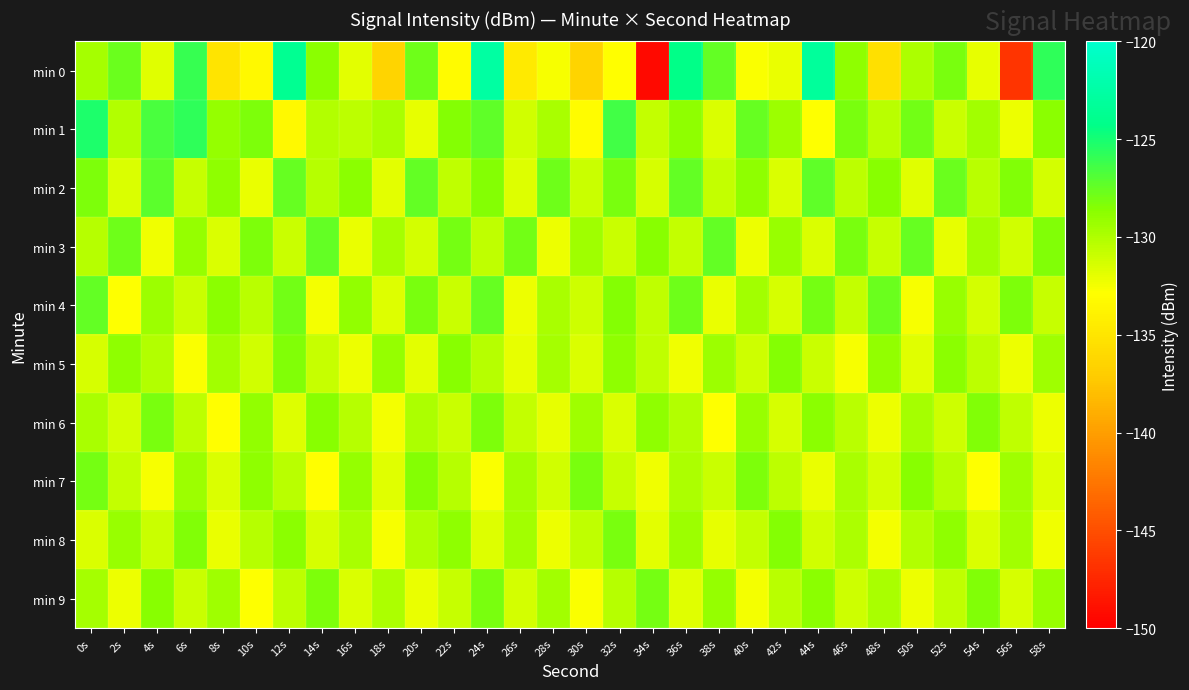

Reading left to right, extract all data points from this chart.

min 0: 0s=-129.6	2s=-127.7	4s=-131.7	6s=-126.1	8s=-135.0	10s=-133.3	12s=-123.6	14s=-128.7	16s=-131.8	18s=-136.5	20s=-127.8	22s=-133.1	24s=-122.6	26s=-134.5	28s=-132.6	30s=-136.4	32s=-132.9	34s=-149.4	36s=-124.2	38s=-127.5	40s=-132.7	42s=-132.2	44s=-123.1	46s=-128.9	48s=-135.4	50s=-129.9	52s=-128.2	54s=-132.0	56s=-146.6	58s=-125.8
min 1: 0s=-125.2	2s=-130.2	4s=-126.7	6s=-125.8	8s=-129.0	10s=-128.2	12s=-133.3	14s=-130.1	16s=-130.5	18s=-129.8	20s=-132.0	22s=-128.5	24s=-127.3	26s=-131.2	28s=-129.8	30s=-133.1	32s=-126.4	34s=-130.7	36s=-128.9	38s=-131.5	40s=-127.6	42s=-129.3	44s=-132.8	46s=-128.1	48s=-130.4	50s=-127.9	52s=-131.0	54s=-129.5	56s=-132.3	58s=-128.7
min 2: 0s=-128.3	2s=-131.5	4s=-127.2	6s=-130.8	8s=-128.9	10s=-132.1	12s=-127.6	14s=-130.3	16s=-128.7	18s=-131.9	20s=-127.4	22s=-130.6	24s=-128.5	26s=-131.7	28s=-127.8	30s=-130.9	32s=-128.2	34s=-131.4	36s=-127.5	38s=-130.7	40s=-128.8	42s=-131.6	44s=-127.3	46s=-130.5	48s=-128.6	50s=-131.8	52s=-127.7	54s=-130.4	56s=-128.4	58s=-131.3
min 3: 0s=-130.2	2s=-127.8	4s=-132.4	6s=-129.1	8s=-131.6	10s=-128.3	12s=-130.9	14s=-127.5	16s=-132.1	18s=-129.7	20s=-131.3	22s=-128.0	24s=-130.6	26s=-127.9	28s=-132.2	30s=-129.4	32s=-131.0	34s=-128.6	36s=-130.7	38s=-127.4	40s=-132.3	42s=-129.2	44s=-131.5	46s=-128.1	48s=-130.8	50s=-127.6	52s=-132.0	54s=-129.5	56s=-131.2	58s=-128.4
min 4: 0s=-127.5	2s=-132.8	4s=-129.3	6s=-131.0	8s=-128.7	10s=-130.4	12s=-127.9	14s=-132.5	16s=-129.0	18s=-131.7	20s=-128.2	22s=-130.9	24s=-127.6	26s=-132.3	28s=-129.8	30s=-131.1	32s=-128.5	34s=-130.6	36s=-127.8	38s=-132.1	40s=-129.5	42s=-131.4	44s=-128.0	46s=-130.7	48s=-127.7	50s=-132.6	52s=-129.2	54s=-131.3	56s=-128.3	58s=-130.8
min 5: 0s=-131.4	2s=-128.9	4s=-130.1	6s=-132.7	8s=-129.6	10s=-131.2	12s=-128.4	14s=-130.8	16s=-132.3	18s=-129.1	20s=-131.9	22s=-128.6	24s=-130.3	26s=-132.0	28s=-129.7	30s=-131.5	32s=-128.8	34s=-130.6	36s=-132.4	38s=-129.3	40s=-131.1	42s=-128.5	44s=-130.9	46s=-132.6	48s=-129.0	50s=-131.8	52s=-128.7	54s=-130.5	56s=-132.2	58s=-129.4
min 6: 0s=-129.8	2s=-131.3	4s=-128.2	6s=-130.5	8s=-132.9	10s=-129.0	12s=-131.7	14s=-128.6	16s=-130.2	18s=-132.5	20s=-129.9	22s=-131.0	24s=-128.3	26s=-130.7	28s=-132.0	30s=-129.4	32s=-131.6	34s=-128.9	36s=-130.1	38s=-132.8	40s=-129.2	42s=-131.4	44s=-128.7	46s=-130.4	48s=-132.2	50s=-129.7	52s=-131.1	54s=-128.4	56s=-130.6	58s=-132.3
min 7: 0s=-128.0	2s=-130.7	4s=-132.6	6s=-129.3	8s=-131.5	10s=-128.8	12s=-130.4	14s=-132.9	16s=-129.1	18s=-131.8	20s=-128.5	22s=-130.3	24s=-132.7	26s=-129.6	28s=-131.2	30s=-128.1	32s=-130.8	34s=-132.4	36s=-129.9	38s=-131.0	40s=-128.3	42s=-130.5	44s=-132.1	46s=-129.8	48s=-131.3	50s=-128.6	52s=-130.2	54s=-132.8	56s=-129.4	58s=-131.7
min 8: 0s=-131.6	2s=-129.2	4s=-130.9	6s=-128.4	8s=-132.1	10s=-130.3	12s=-128.7	14s=-131.4	16s=-129.8	18s=-132.6	20s=-130.0	22s=-128.9	24s=-131.7	26s=-129.5	28s=-132.3	30s=-130.6	32s=-128.2	34s=-131.9	36s=-129.3	38s=-132.0	40s=-130.7	42s=-128.5	44s=-131.2	46s=-129.9	48s=-132.5	50s=-130.1	52s=-128.8	54s=-131.5	56s=-129.6	58s=-132.4
min 9: 0s=-129.7	2s=-132.2	4s=-128.6	6s=-131.0	8s=-129.4	10s=-132.8	12s=-130.5	14s=-128.3	16s=-131.6	18s=-129.9	20s=-132.1	22s=-130.8	24s=-128.1	26s=-131.3	28s=-129.5	30s=-132.7	32s=-130.2	34s=-128.0	36s=-131.8	38s=-129.1	40s=-132.5	42s=-130.4	44s=-128.7	46s=-131.1	48s=-129.8	50s=-132.3	52s=-130.6	54s=-128.4	56s=-131.4	58s=-129.2